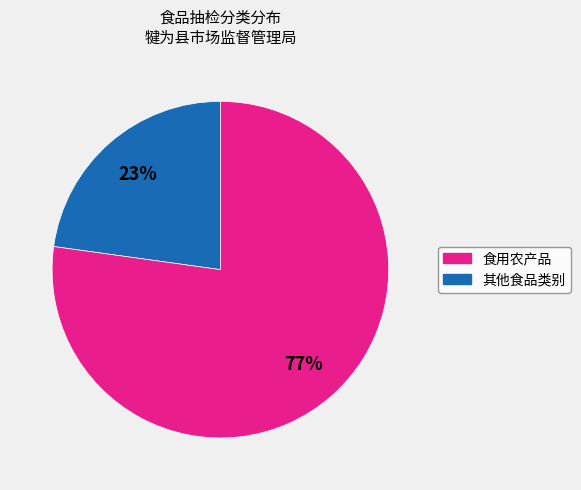

Is there any slice that represents more than half of the pie?

Yes